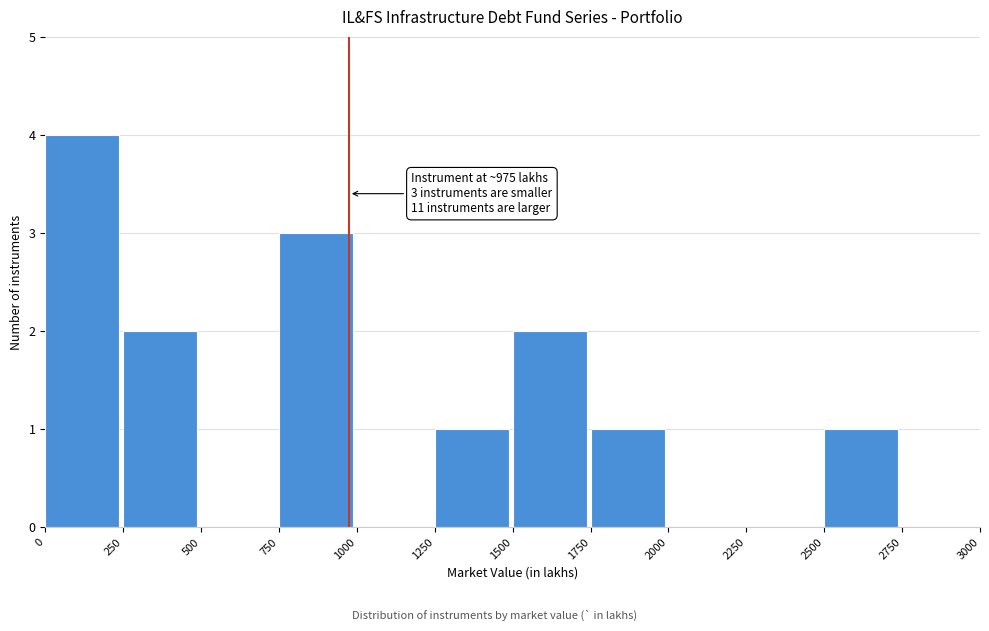

Which range on the x-axis has the tallest bar?

0 to 250